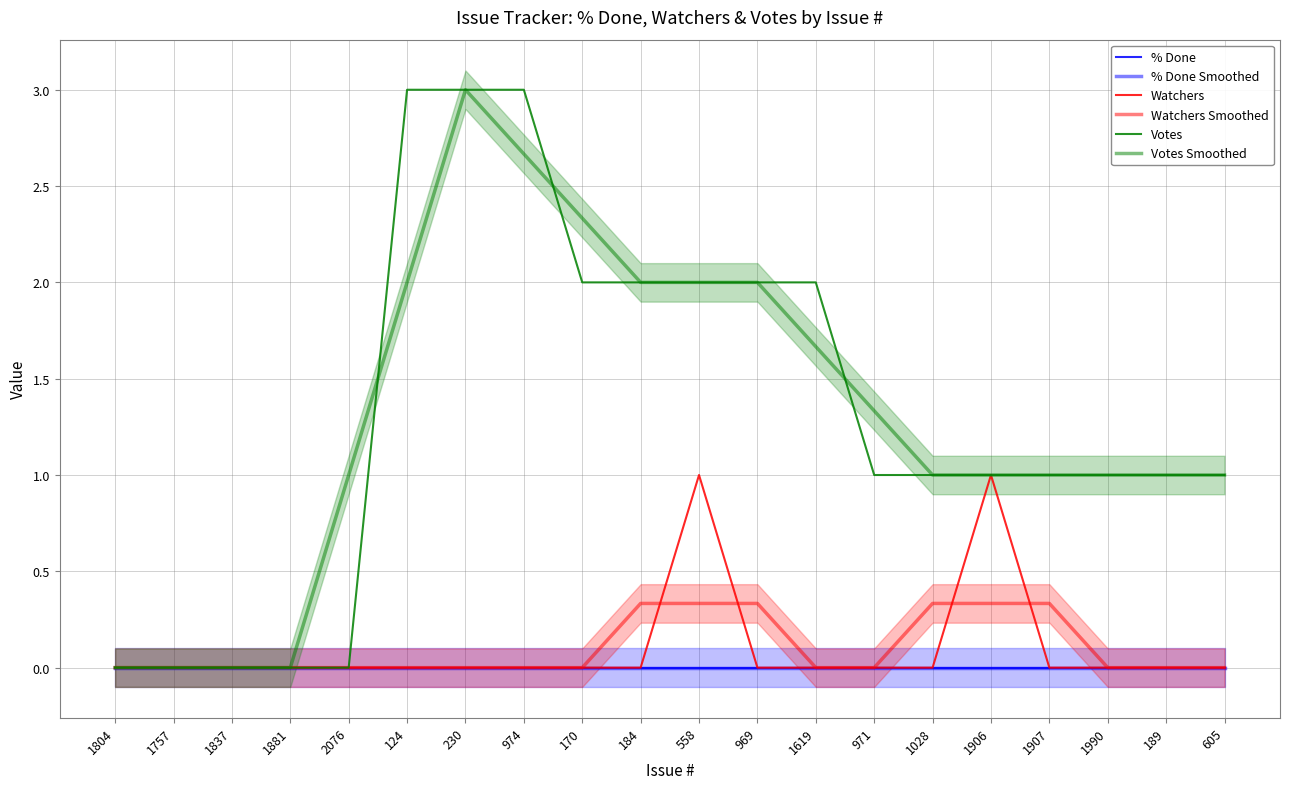

True or false: Votes Smoothed and % Done cross at least once.

False